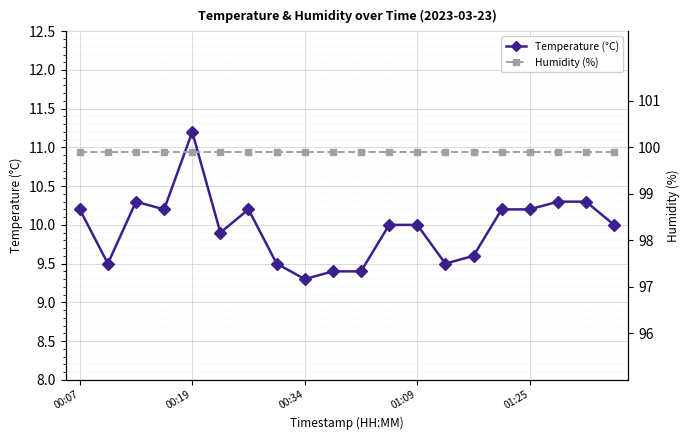

How many distinct data groups are displayed?

2